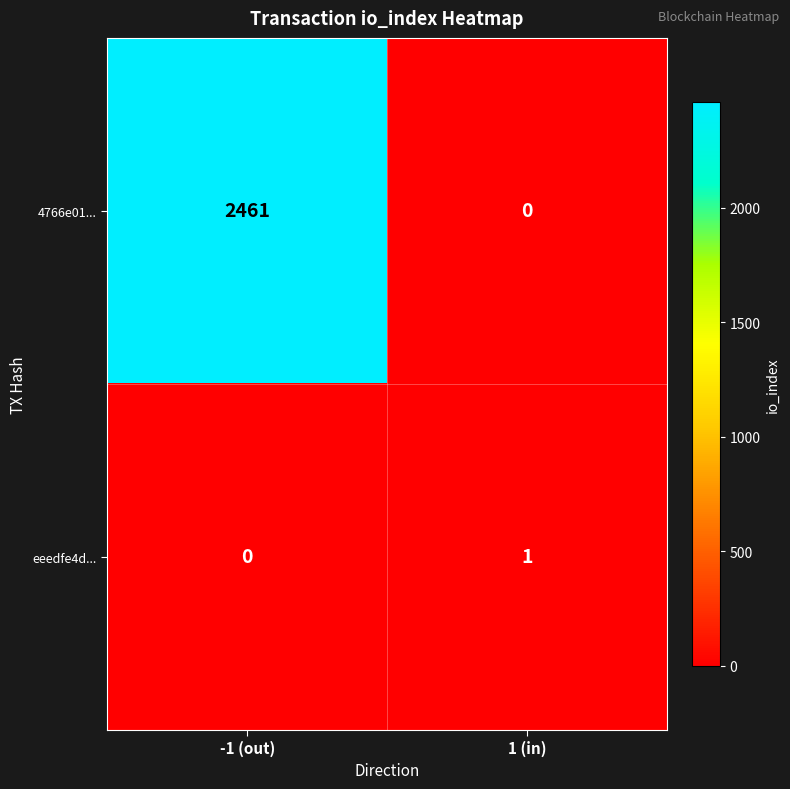

What is the difference between the highest and lowest values at -1 (out)?

2461